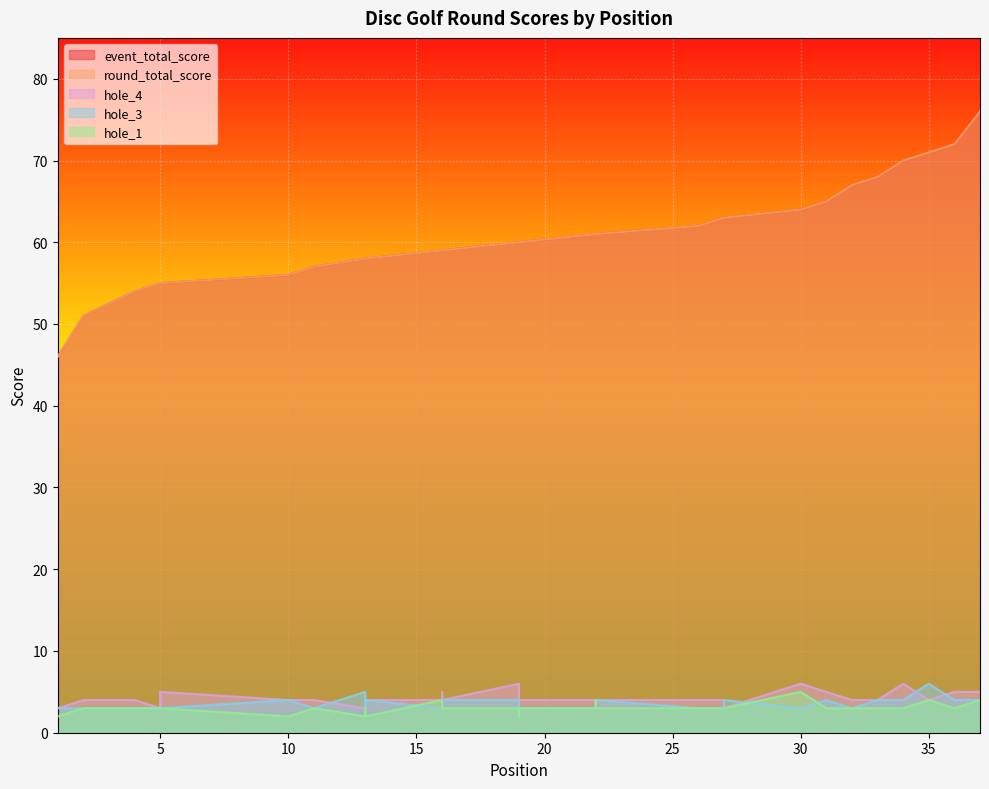

What is the difference between the highest and lowest values at 35?

67